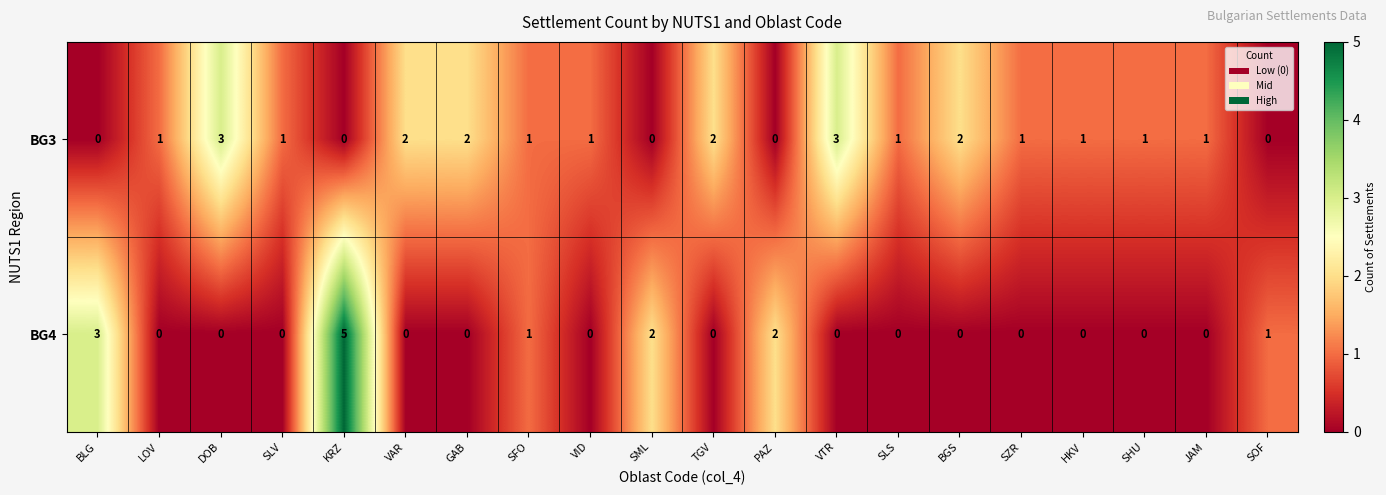

What is the difference between the second highest and second lowest values in the BG4 series?

3